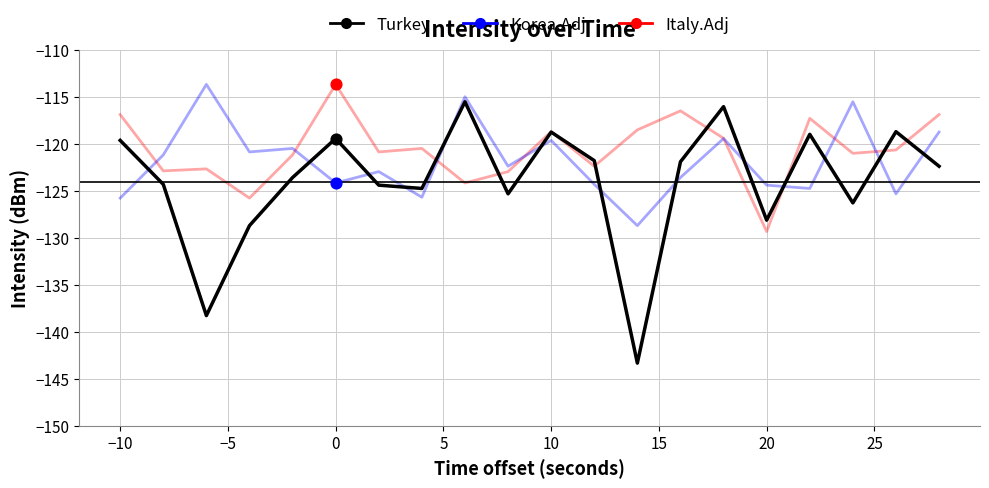

How many intersections are there between Turkey and Korea.Adj?

13